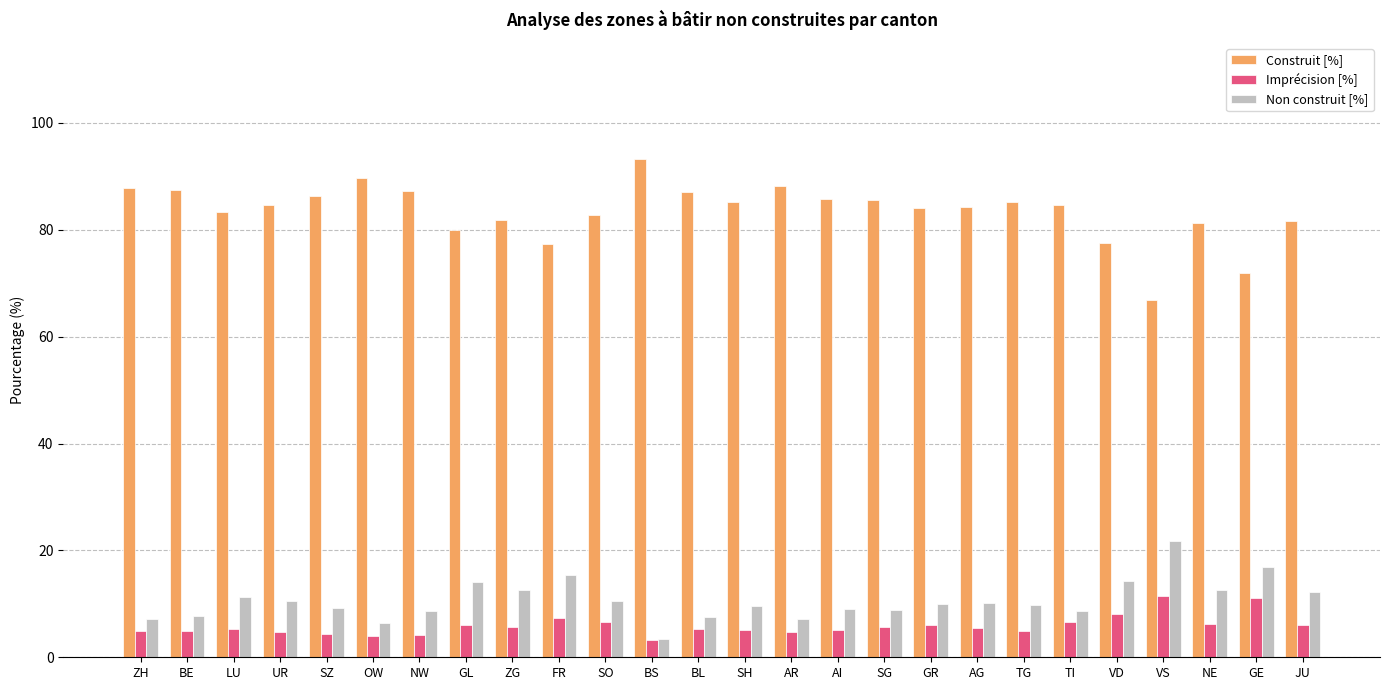

What is the value of the Imprécision [%] bar at the 3rd from the left?

5.3